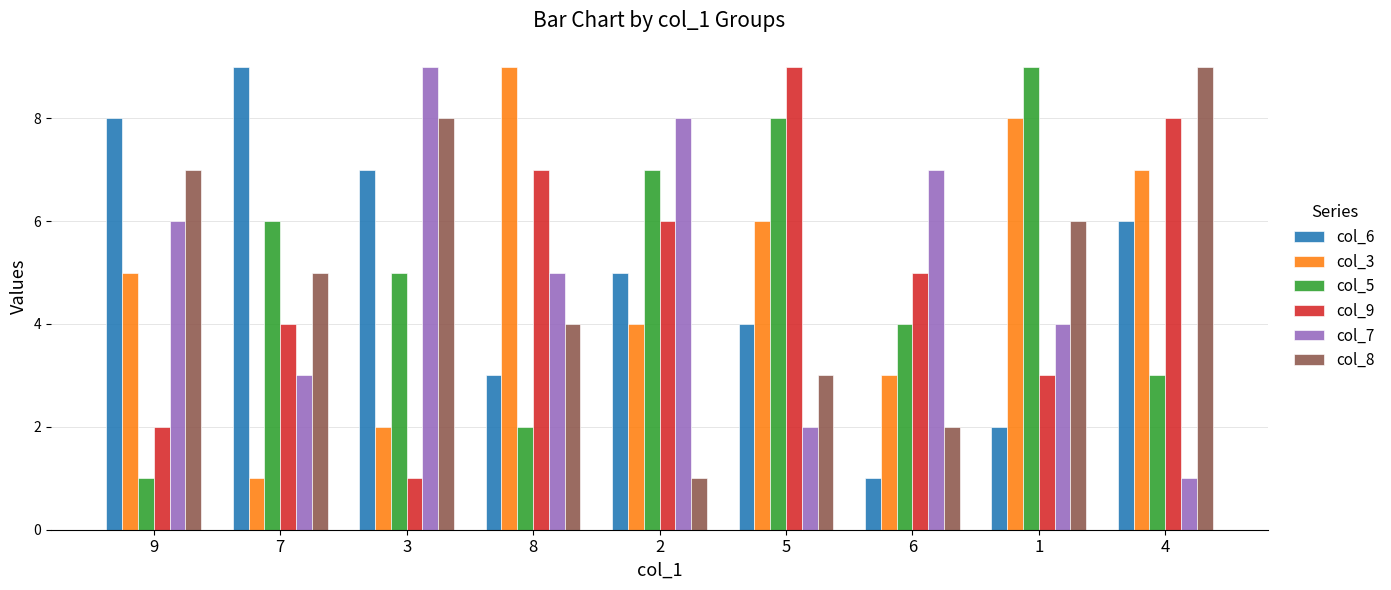

What is the sum of all col_7 values?

45